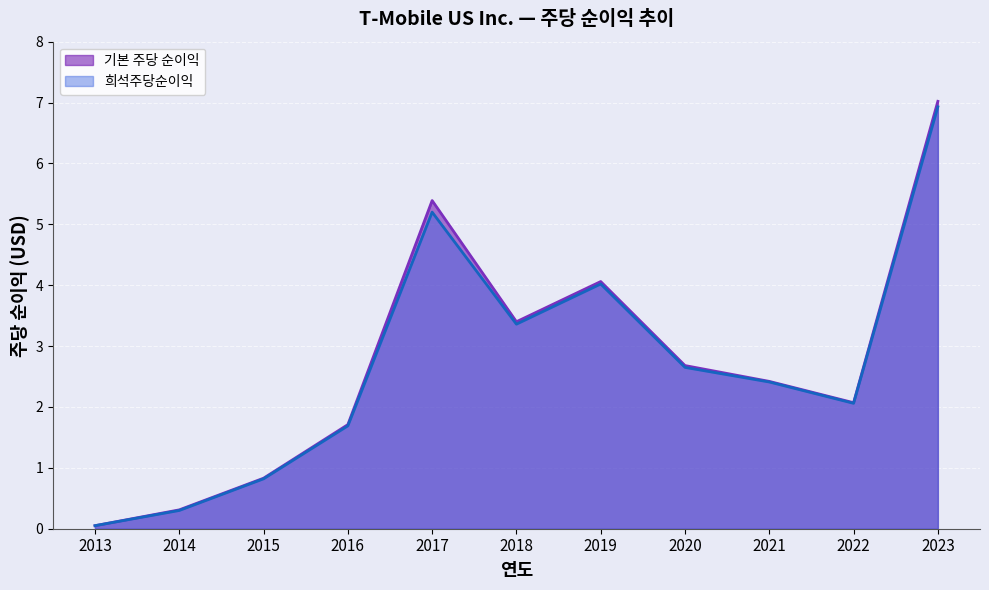

What is the minimum value for 희석주당순이익?

0.1